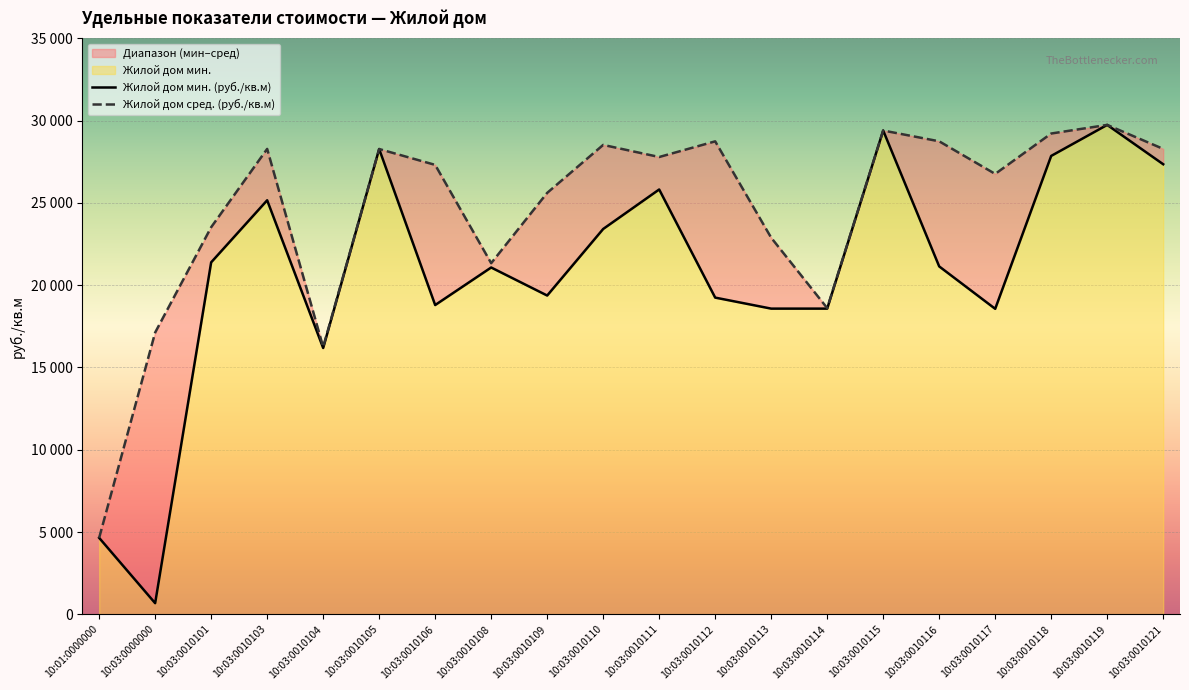

Is it true that Жилой дом сред. (руб./кв.м) equals 25555.4 at 10:03:0010114?

False